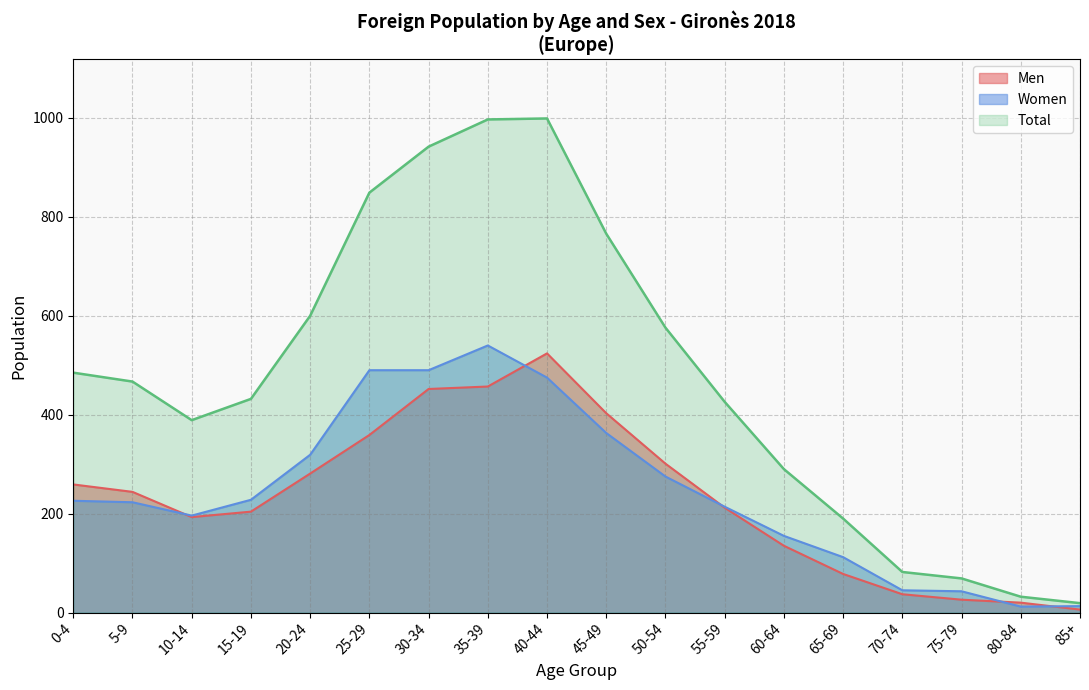

At 55-59, list the series in order from smallest to largest.

Men, Women, Total